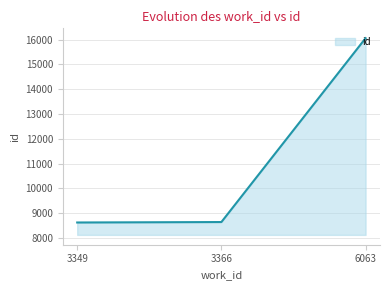

What is the ratio of the value at 3349 to the value at 3366?

1.0